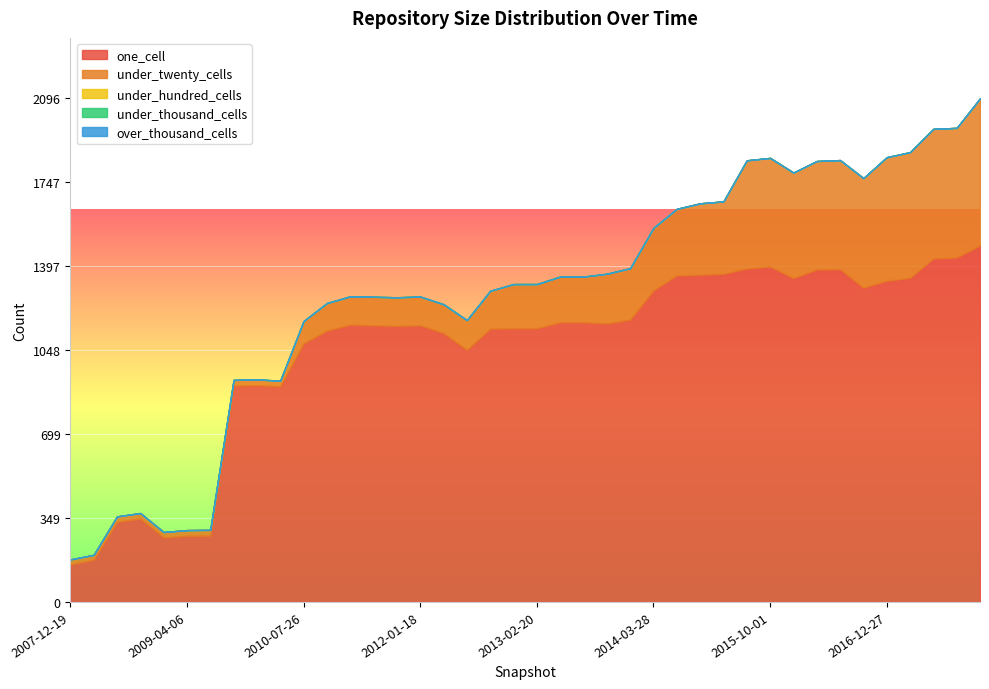

Reading left to right, extract all data points from this chart.

one_cell: 156	175	333	347	268	275	276	900	902	897	1076	1129	1154	1151	1149	1151	1119	1049	1137	1139	1139	1164	1164	1159	1175	1297	1359	1362	1366	1388	1396	1348	1384	1385	1308	1337	1349	1430	1434	1484
under_twenty_cells: 21	21	23	23	23	24	24	24	24	24	93	115	118	119	119	120	120	124	158	184	184	190	190	207	214	260	277	297	301	450	452	439	451	454	456	514	523	539	539	612
under_hundred_cells: 0	0	0	0	0	0	0	0	0	0	0	0	0	0	0	0	0	0	0	0	0	0	0	0	0	0	0	0	0	0	0	0	0	0	0	0	0	0	0	0
under_thousand_cells: 0	0	0	0	0	0	0	0	0	0	0	0	0	0	0	0	0	0	0	0	0	0	0	0	0	0	0	0	0	0	0	0	0	0	0	0	0	0	0	0
over_thousand_cells: 0	0	0	0	0	0	0	0	0	0	0	0	0	0	0	0	0	0	0	0	0	0	0	0	0	0	0	0	0	0	0	0	0	0	0	0	0	0	0	0